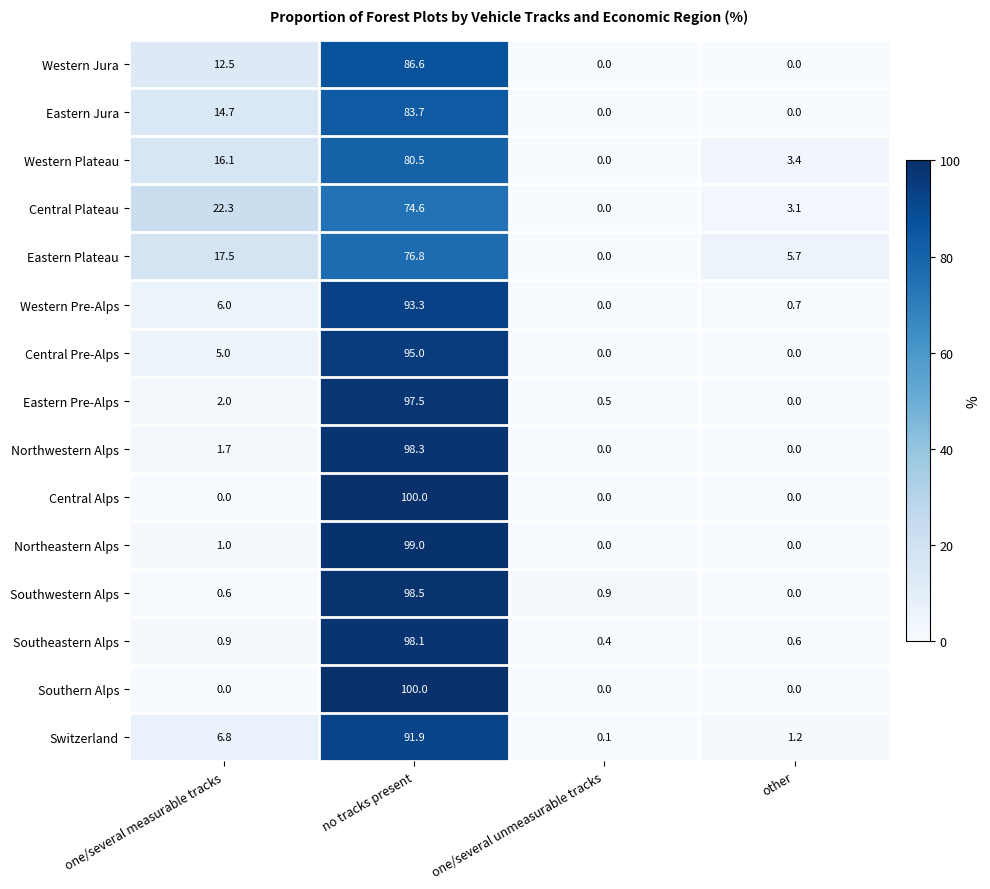

At which label is Western Pre-Alps closest to 46?

one/several measurable tracks